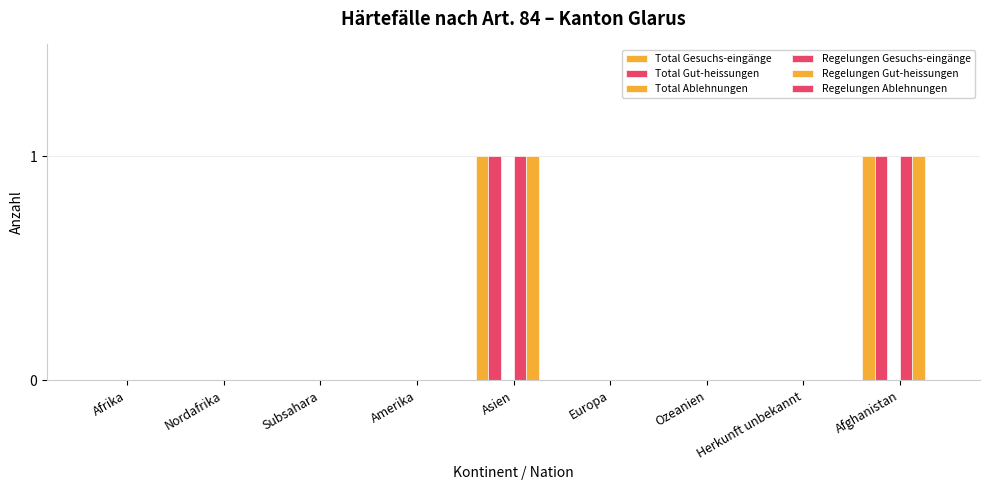

How many groups of bars are there?

9